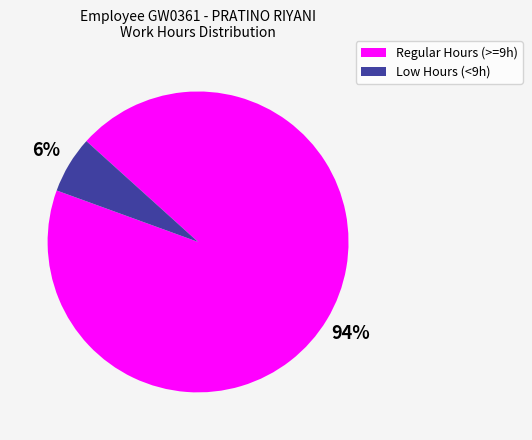

To the nearest percent, what is the average slice percentage?

50%